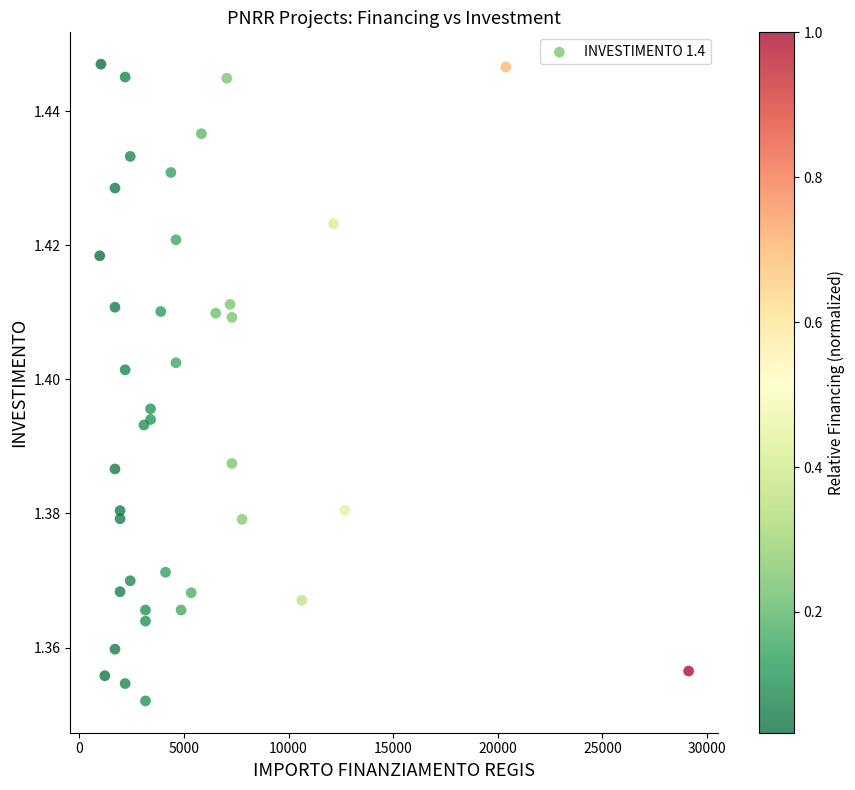

What is the range of X values (max minus min)?

28148.0